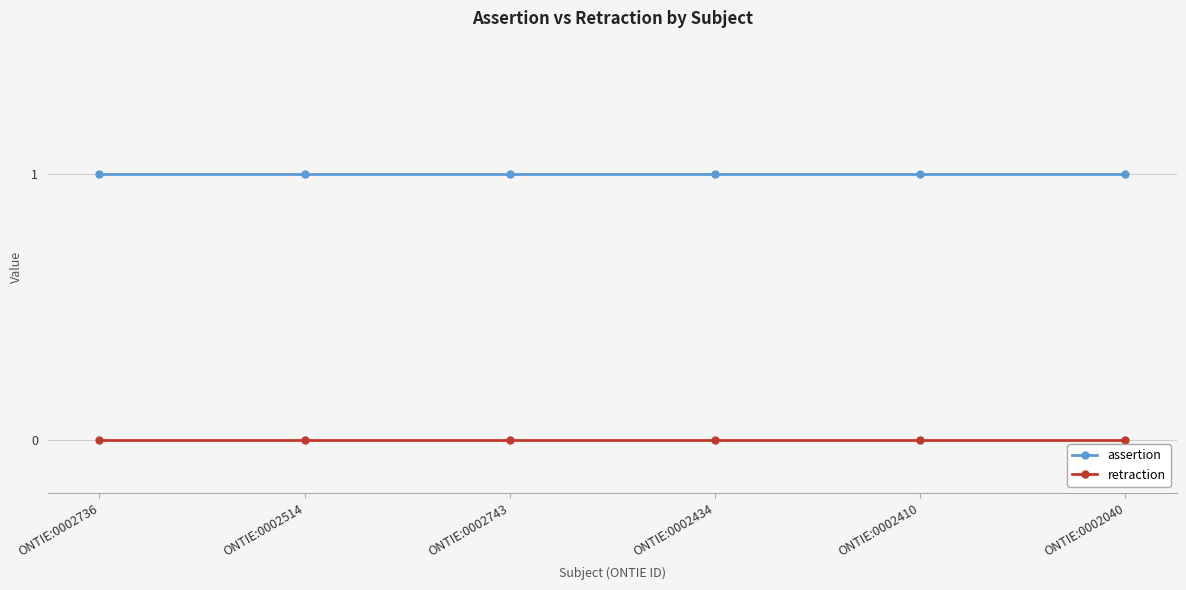

What is the difference between the highest and lowest values at ONTIE:0002743?

1